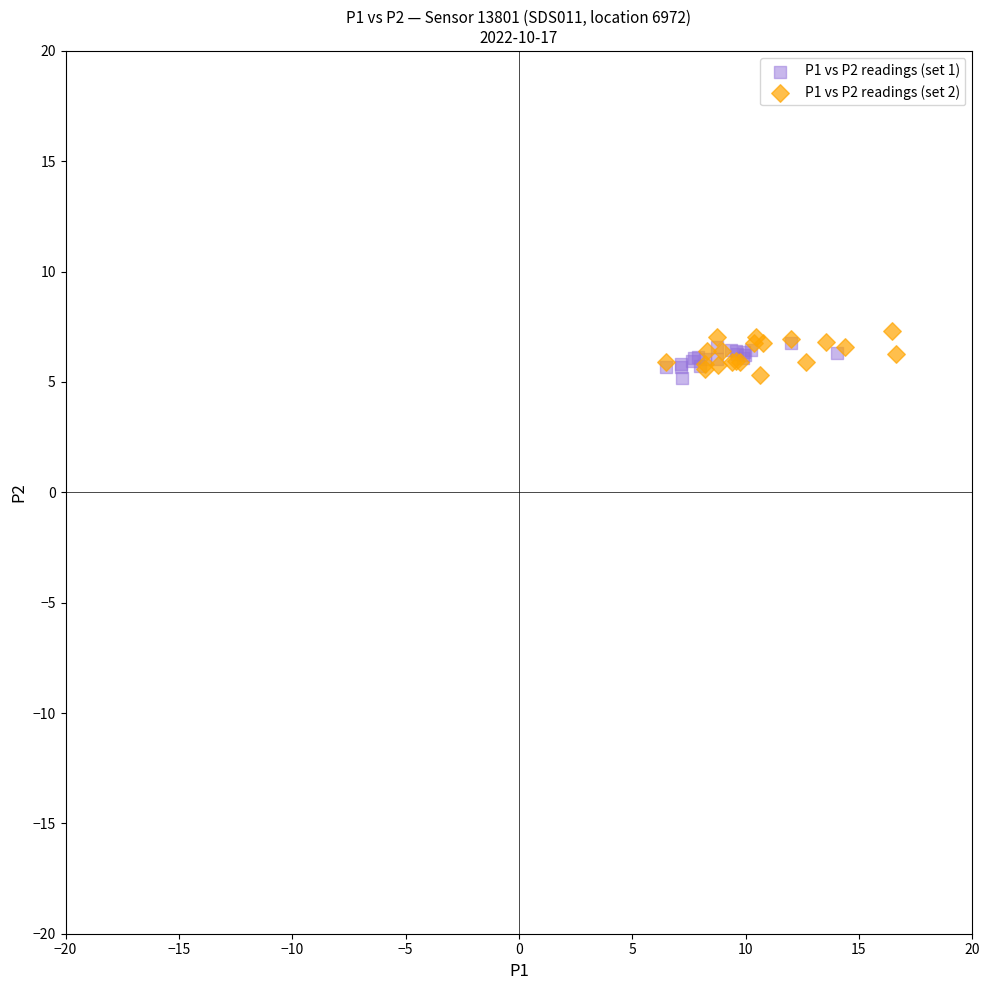

What are all the series names shown in the legend?

P1 vs P2 readings (set 1), P1 vs P2 readings (set 2)